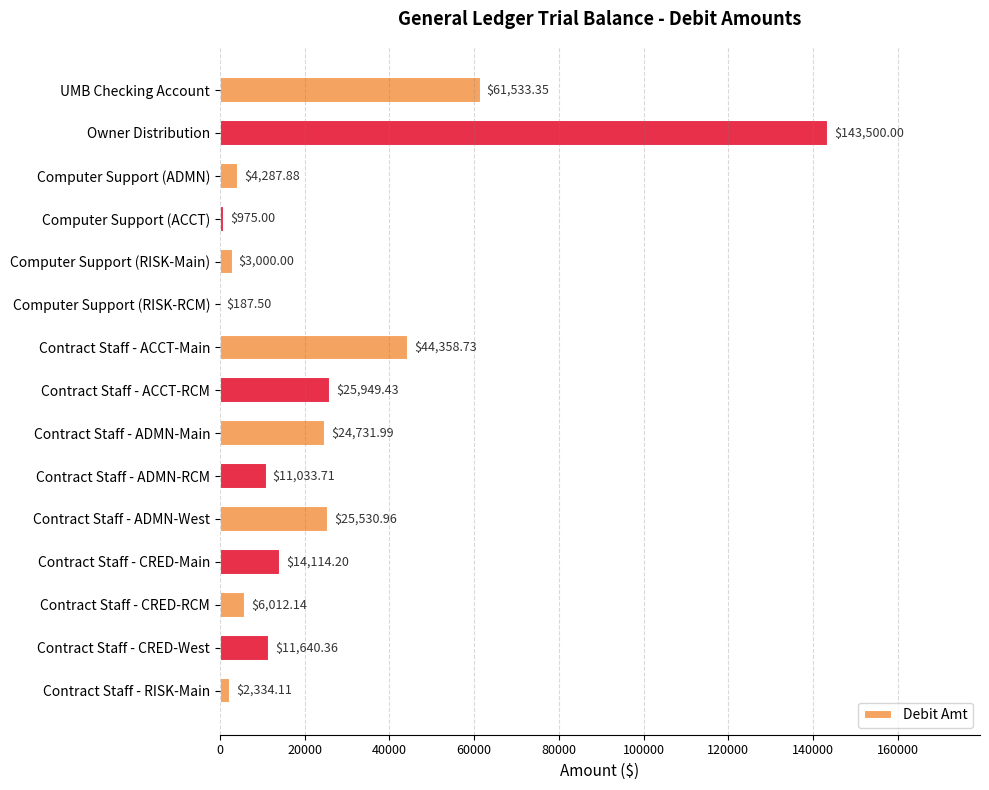

At which label is the value closest to 71843?

UMB Checking Account